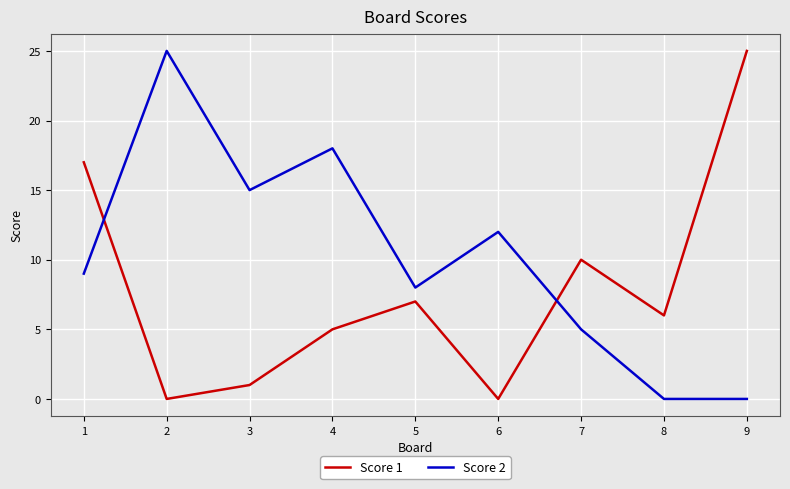

How many times do Score 2 and Score 1 cross each other?

2